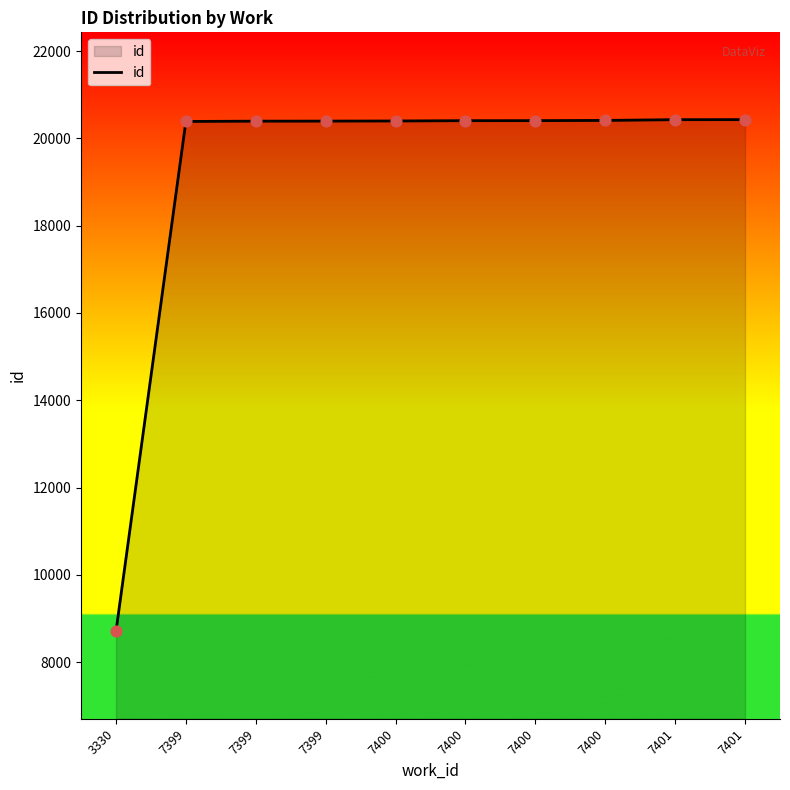

Is this an area chart (filled region under the line)?

Yes